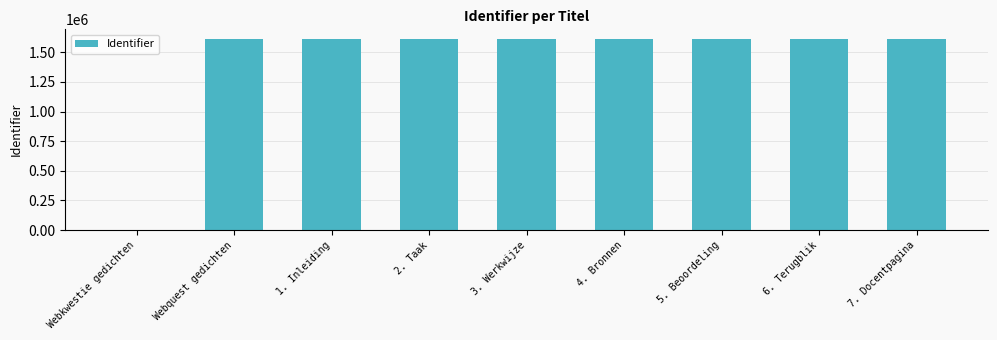

What is the greatest value displayed?

1612937